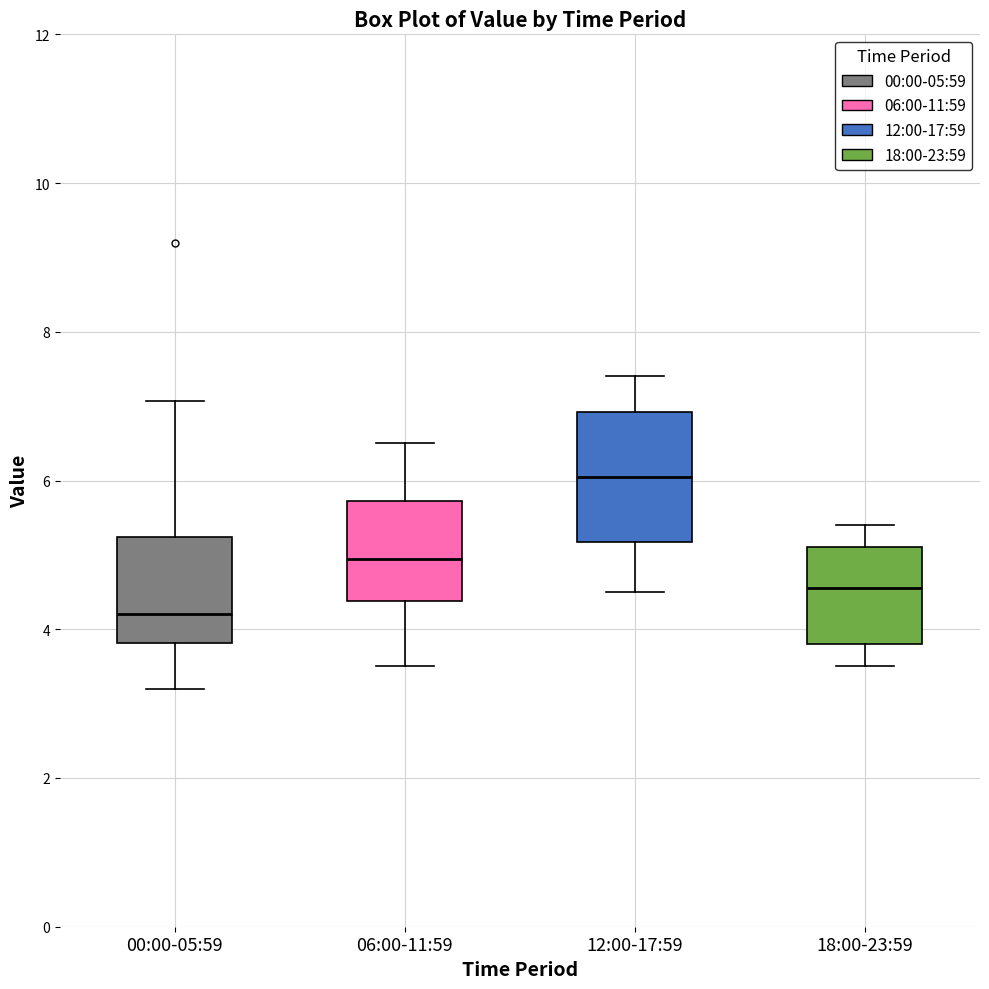

Comparing the boxes themselves (not the whiskers), which one is the tallest?

12:00-17:59